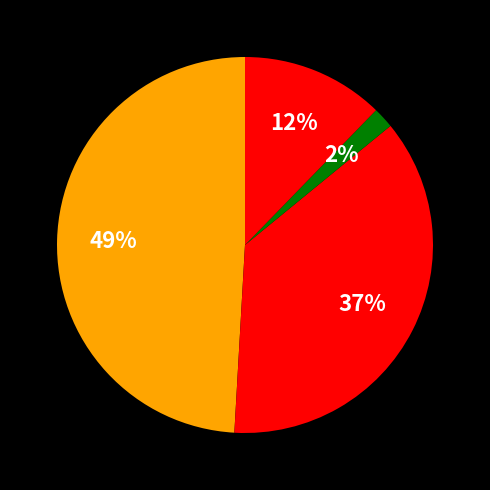

Is there any slice that represents more than half of the pie?

No